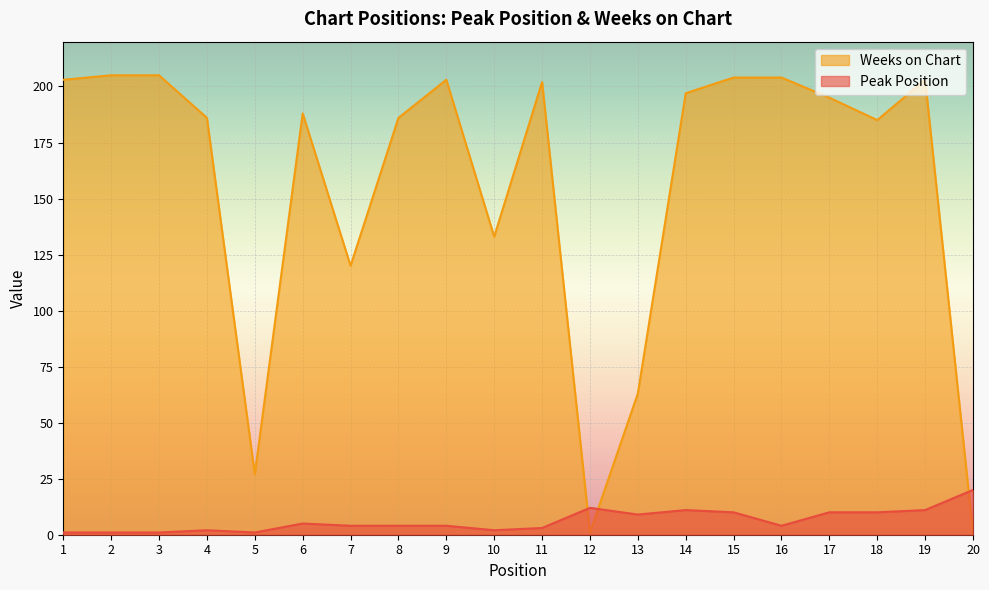

What value does the Peak Position series have at 7?

4